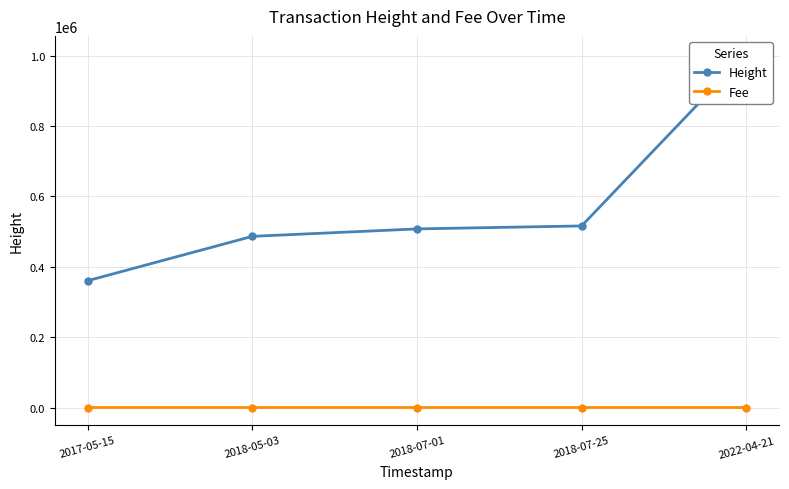

Rank the series by their average value, from lowest to highest.

Fee, Height